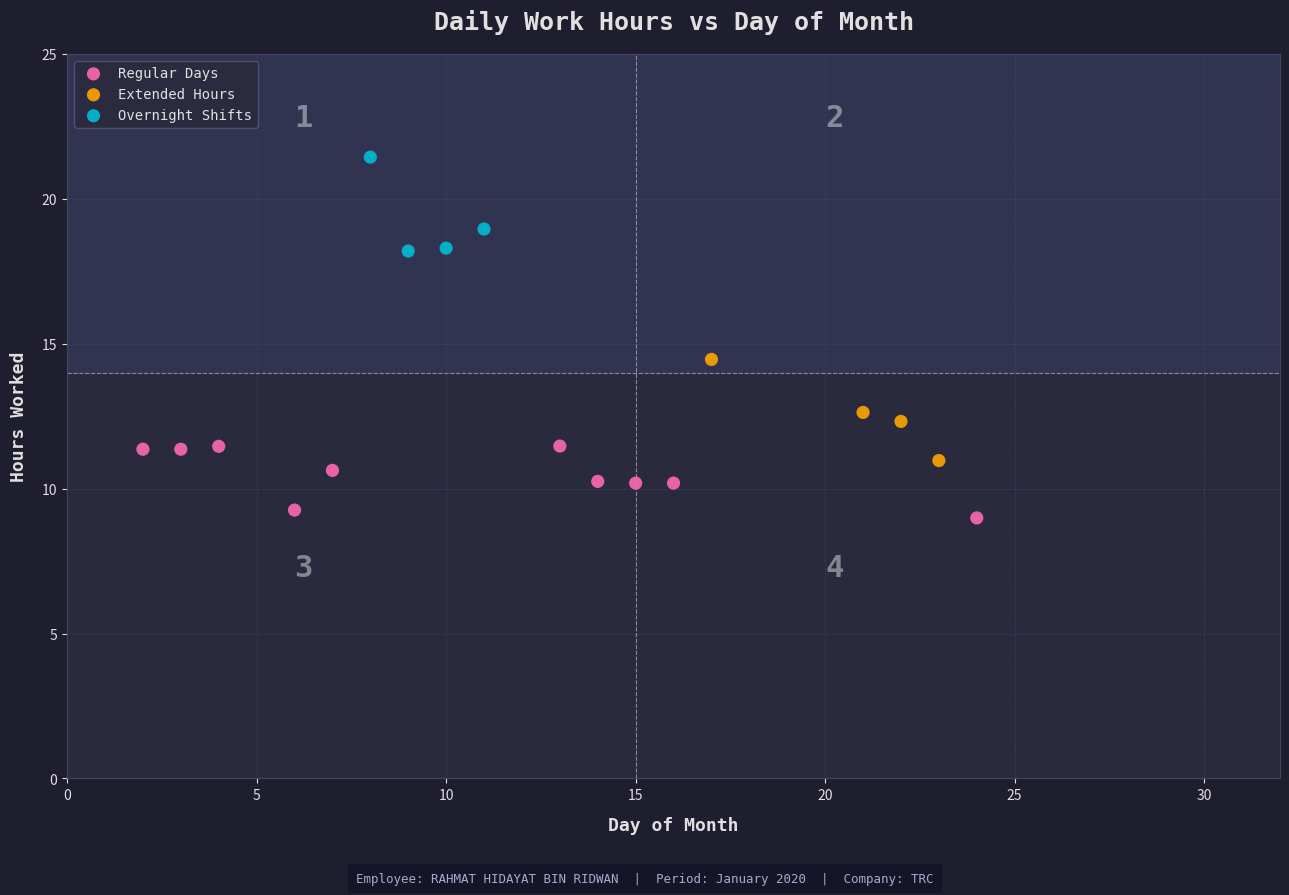

Which series reaches the minimum Y coordinate?

Regular Days